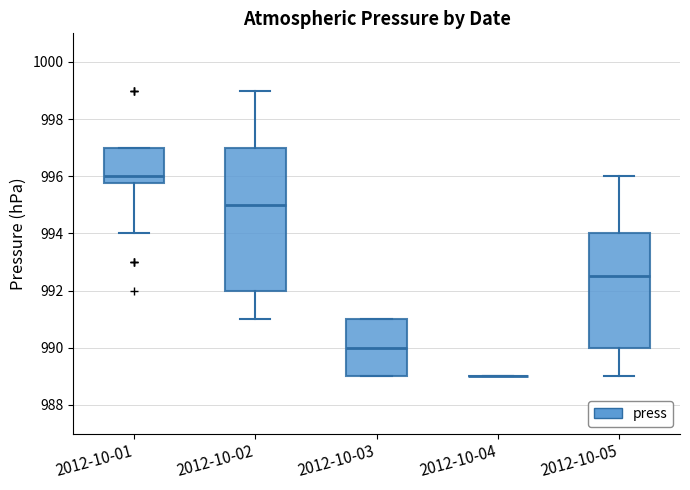

Which box is the tallest, from its lower edge to its upper edge?

2012-10-02